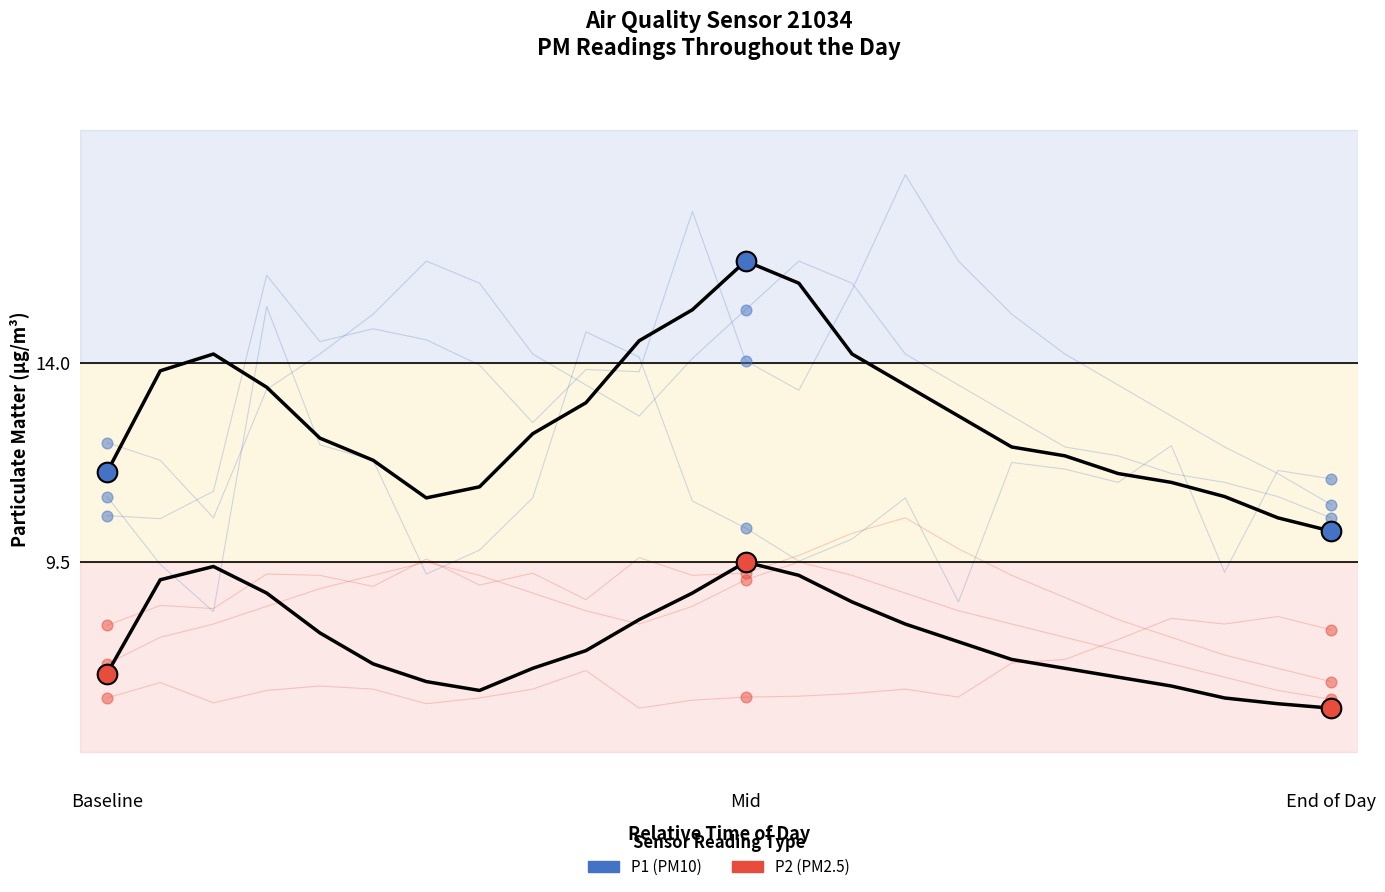

At how many categories does at least one series exceed 13?

10